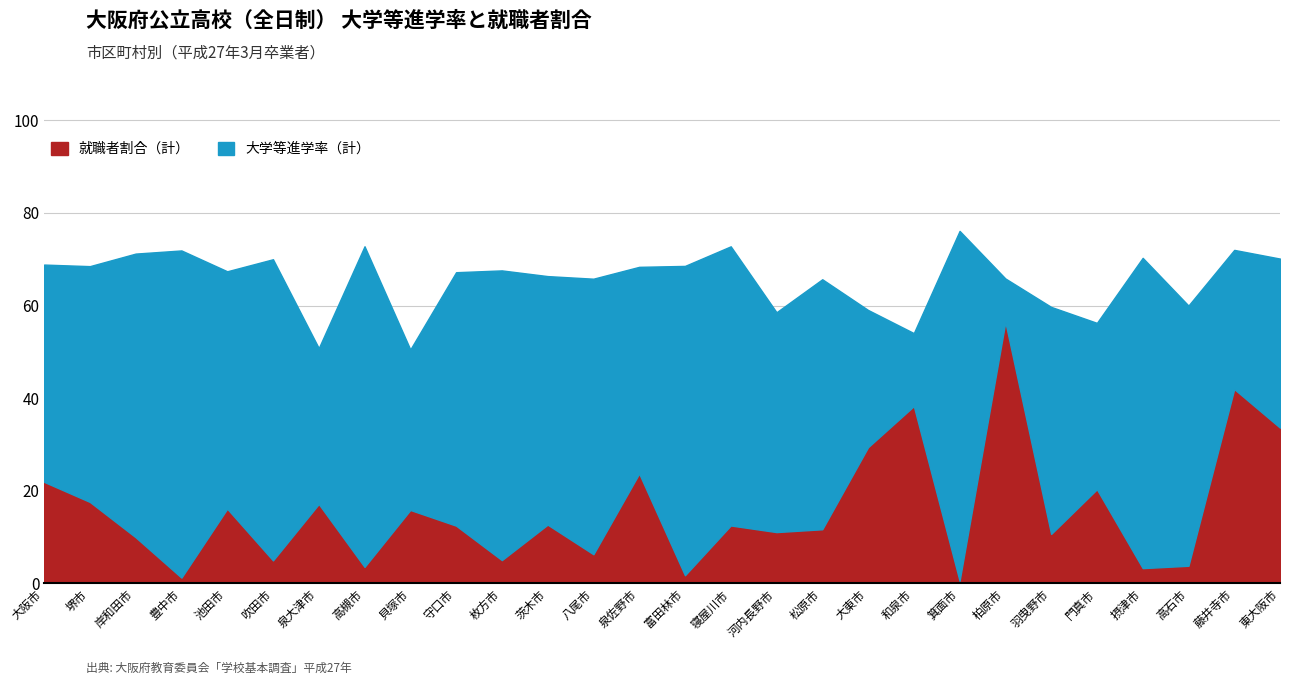

Which series ends up on top after the final intersection of 大学等進学率（計） and 就職者割合（計）?

大学等進学率（計）